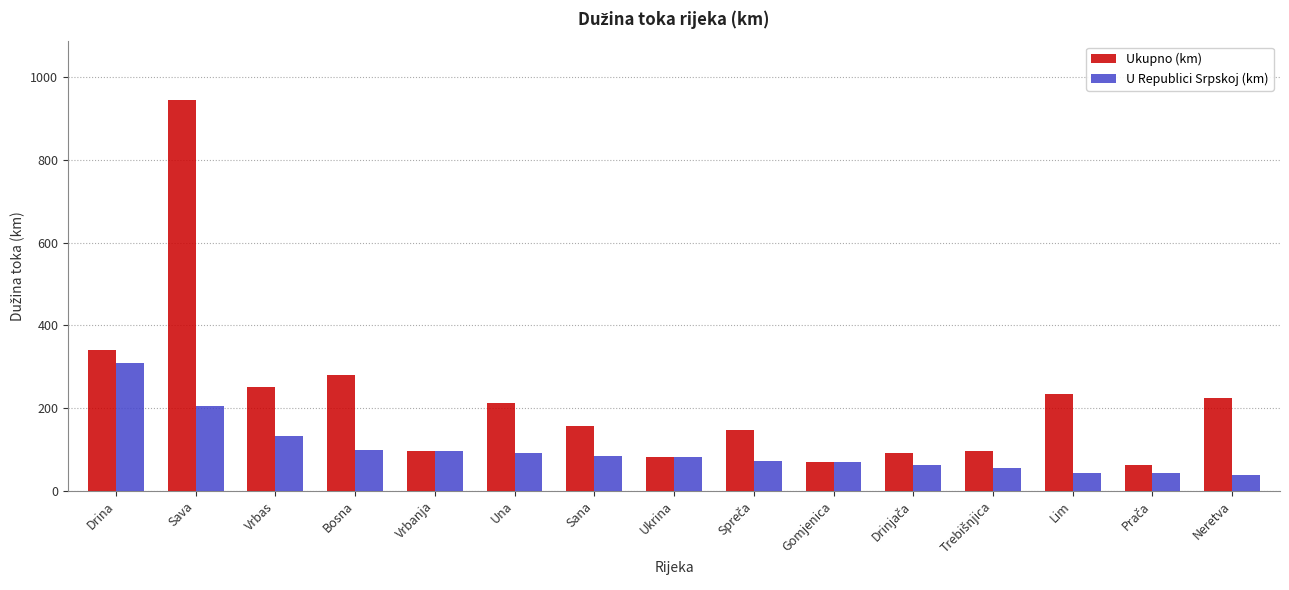

What is the average value of the U Republici Srpskoj (km) series?

98.6